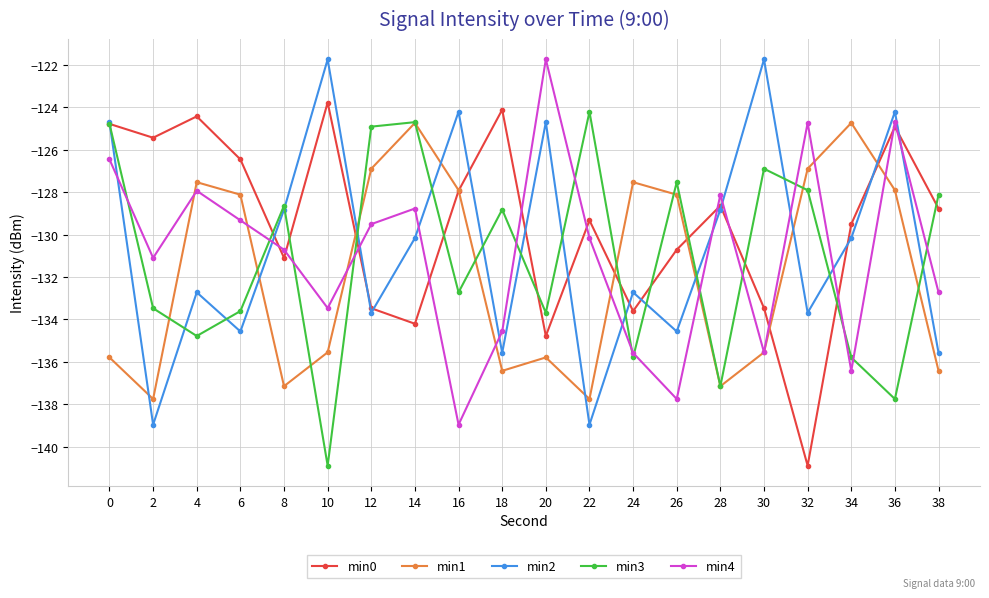

How many intersections are there between min1 and min2?

8